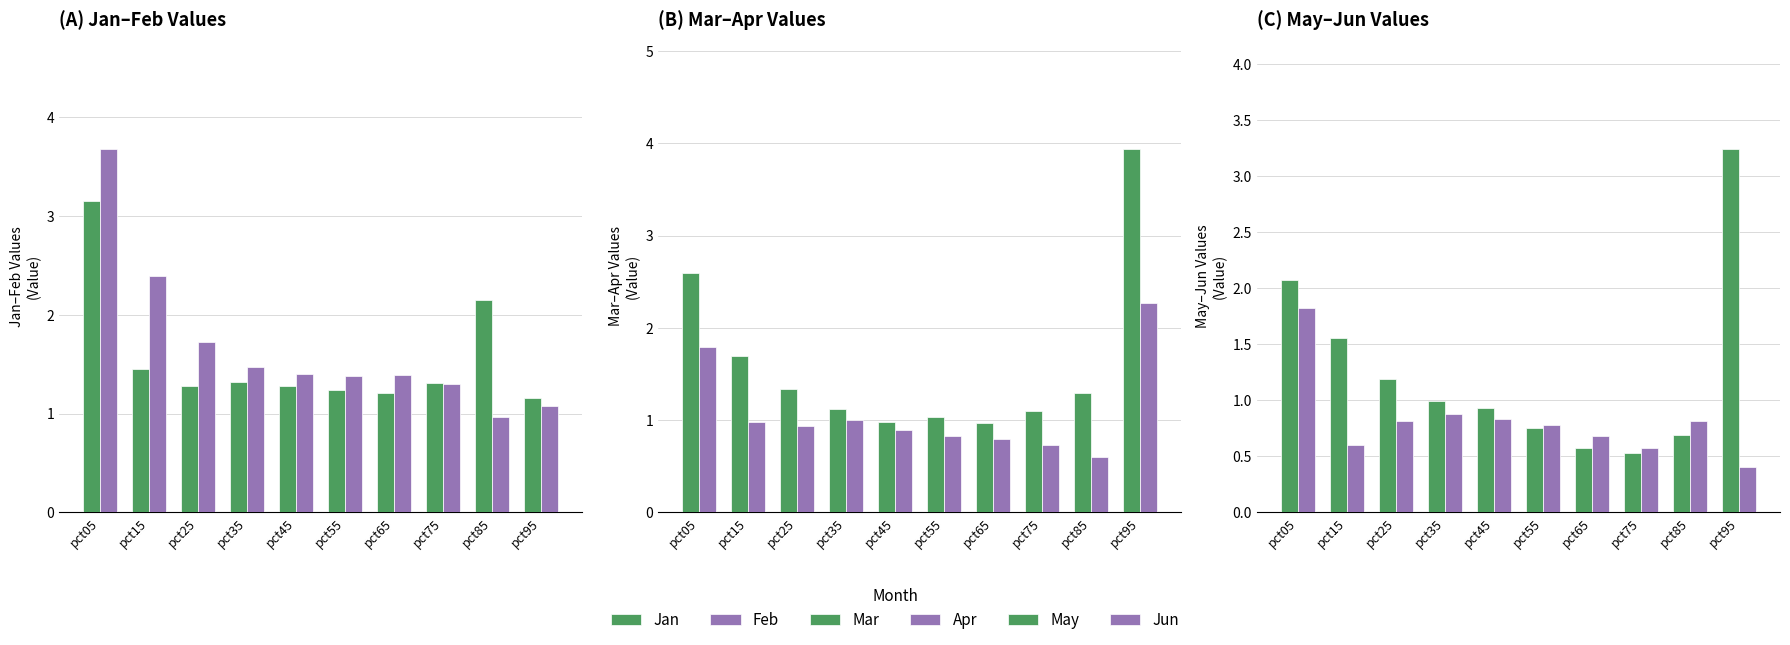

At which category is the sum across all series the highest?

pct05